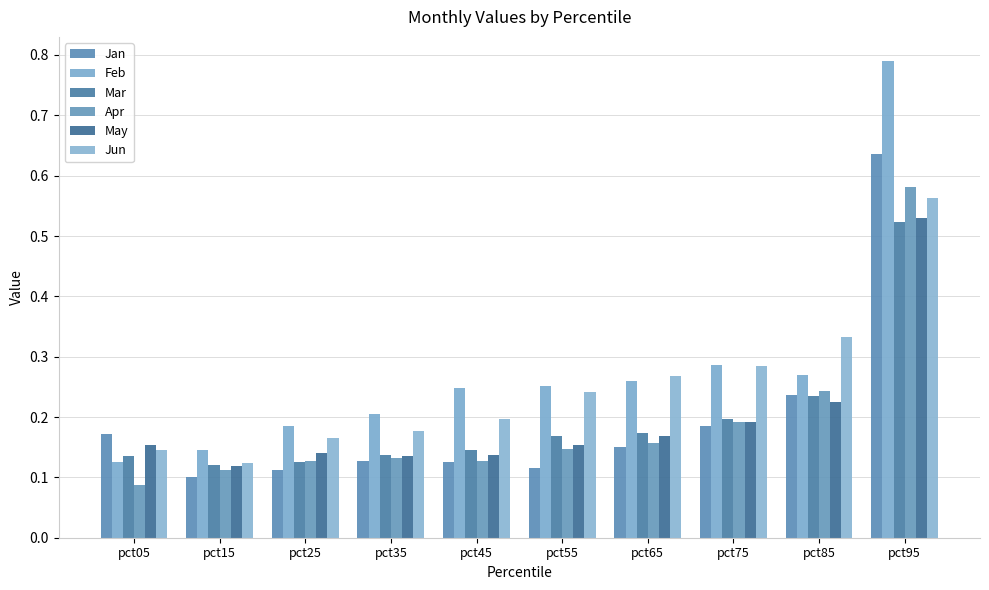

What are all the series names shown in the legend?

Jan, Feb, Mar, Apr, May, Jun